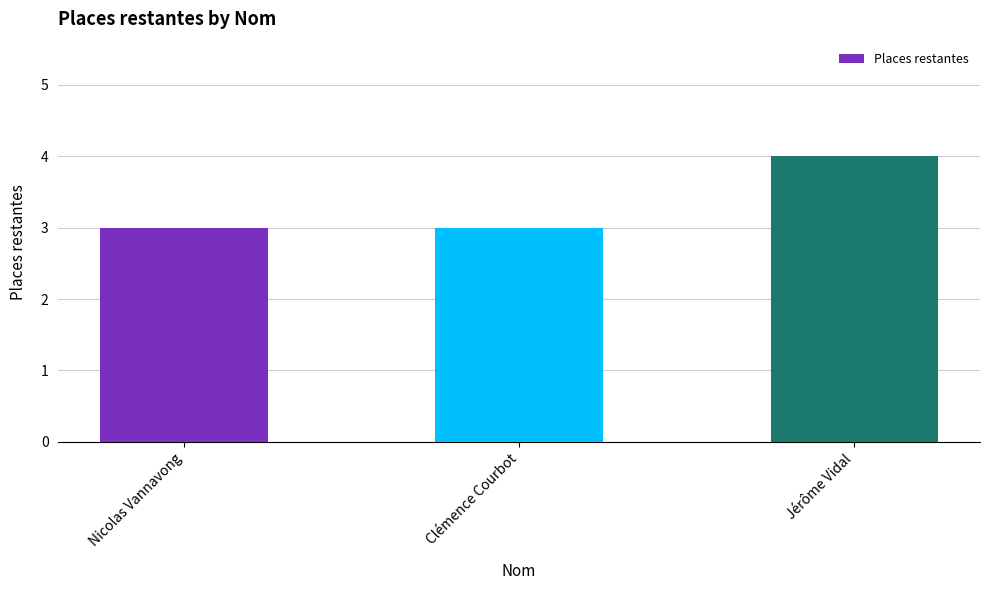

Reading left to right, list all the values displayed in this chart.

3	3	4